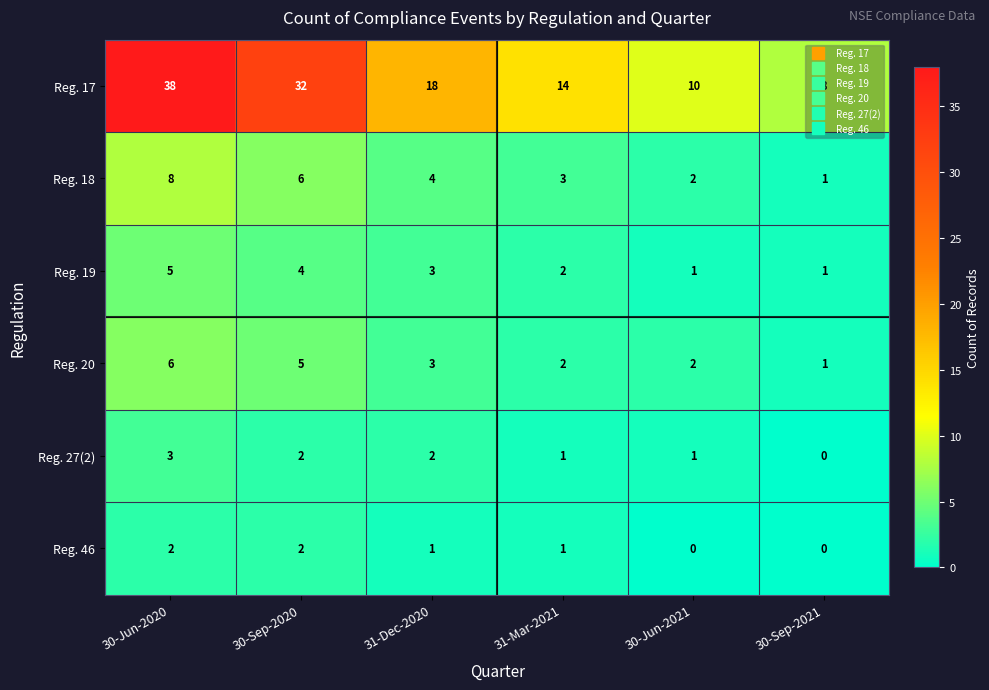

How many distinct data groups are displayed?

6